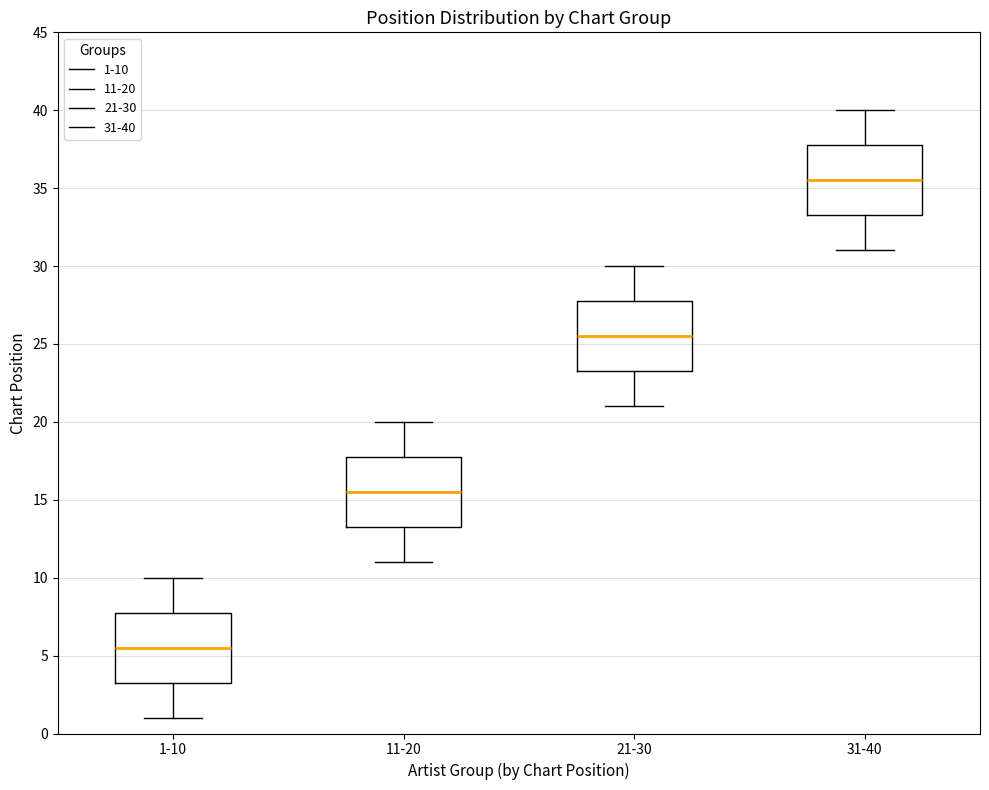

Which box's median line is the lowest?

1-10